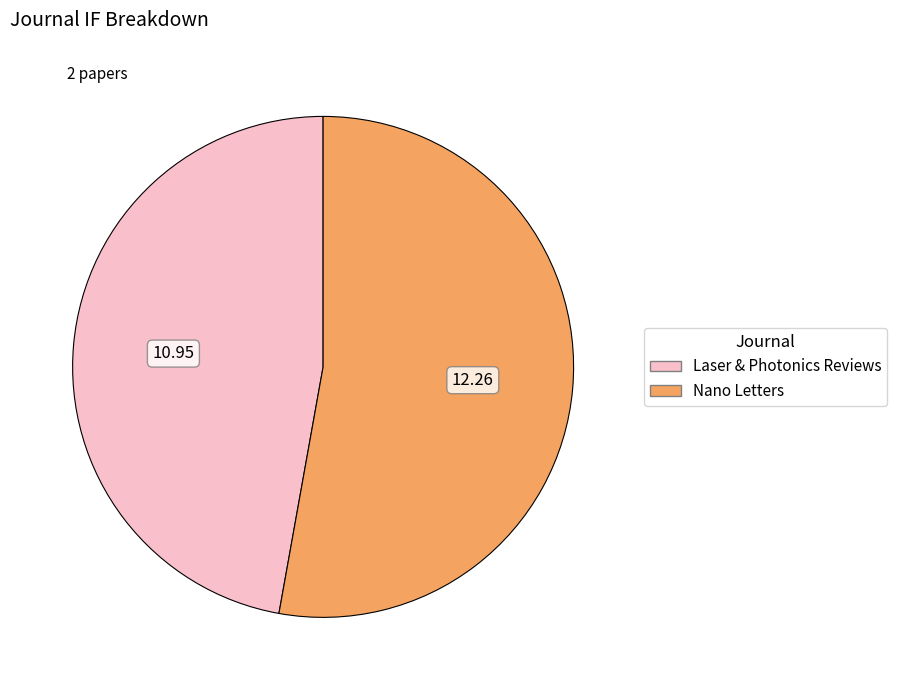

Which slice is the smallest?

Laser & Photonics Reviews